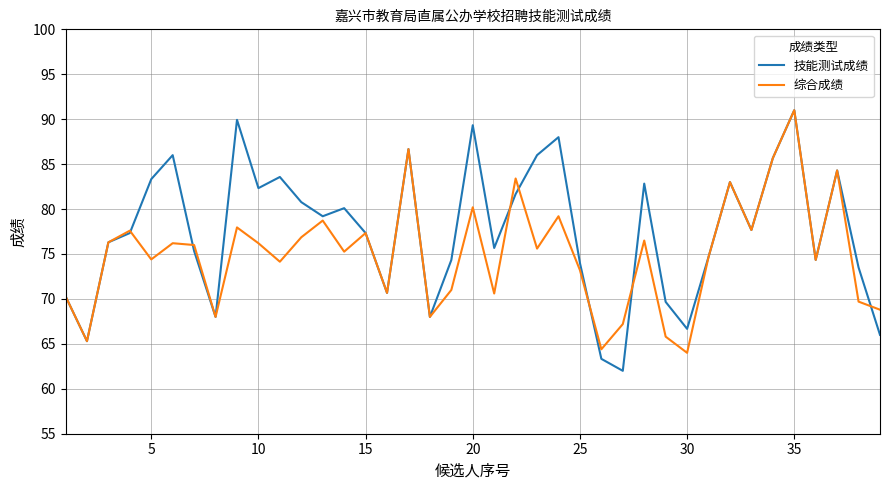

Rank the series by their average value, from highest to lowest.

技能测试成绩, 综合成绩